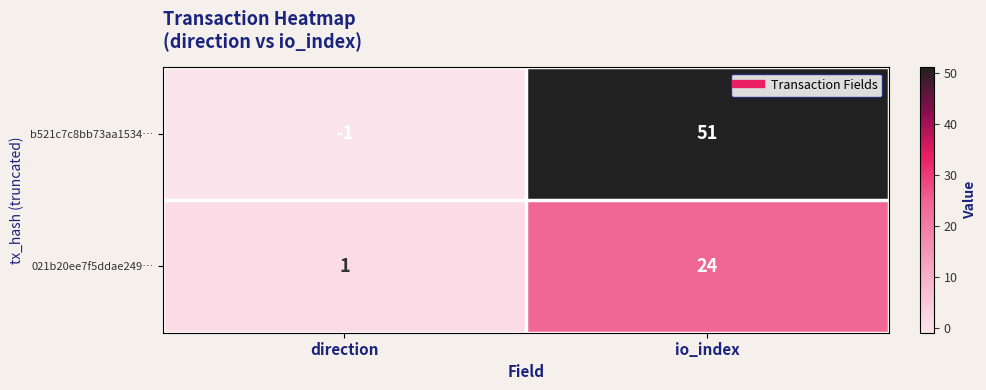

Which series has the largest total across all categories?

b521c7c8bb73aa1534…